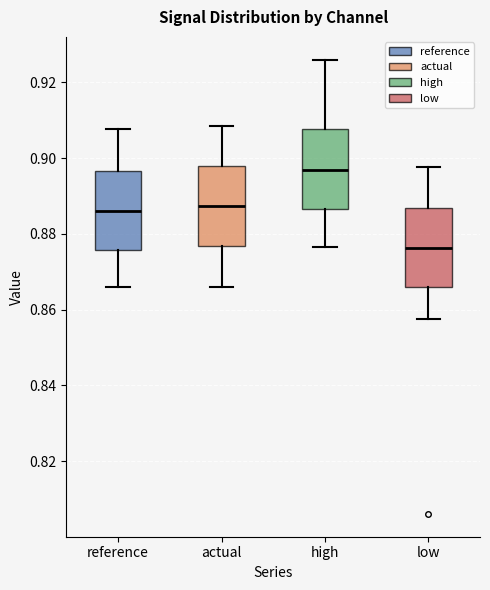

Reading left to right, transcribe this box plot: for each box, give where its median line is, the range the box spans, and where its two whiskers end, as read against the y-axis. The values are not printed on the chart, so give them approximately, as read against the axis.

reference: median 0.886, box 0.876 to 0.896, whiskers 0.866 to 0.908
actual: median 0.888, box 0.876 to 0.898, whiskers 0.866 to 0.908
high: median 0.896, box 0.886 to 0.908, whiskers 0.876 to 0.926
low: median 0.876, box 0.866 to 0.886, whiskers 0.858 to 0.898